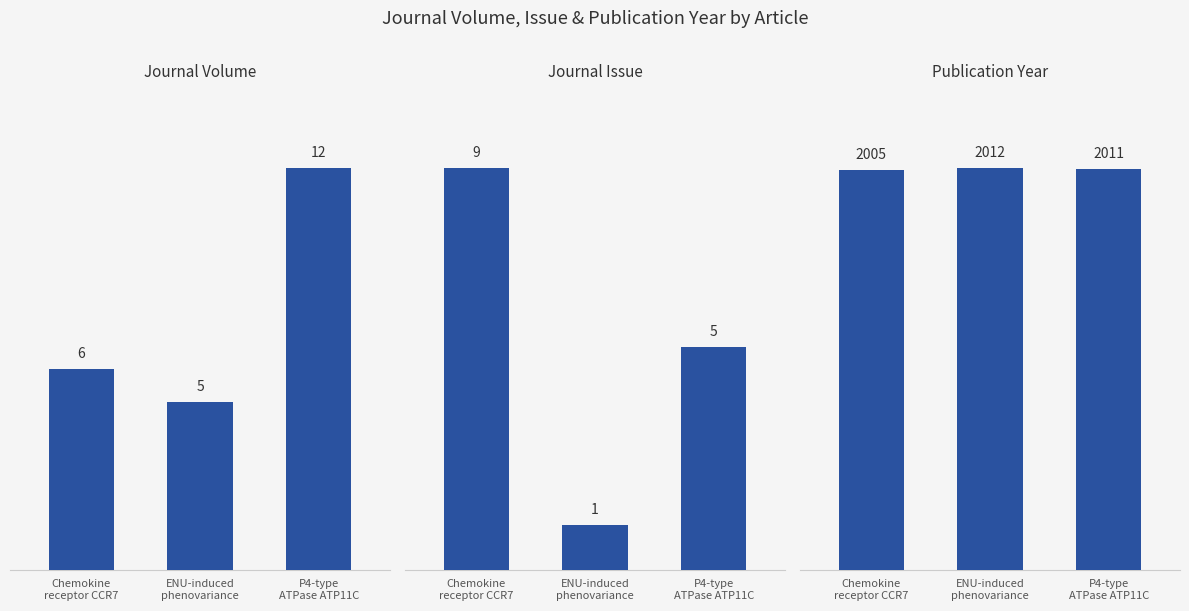

At which label is Journal Volume closest to 8?

Chemokine
receptor CCR7